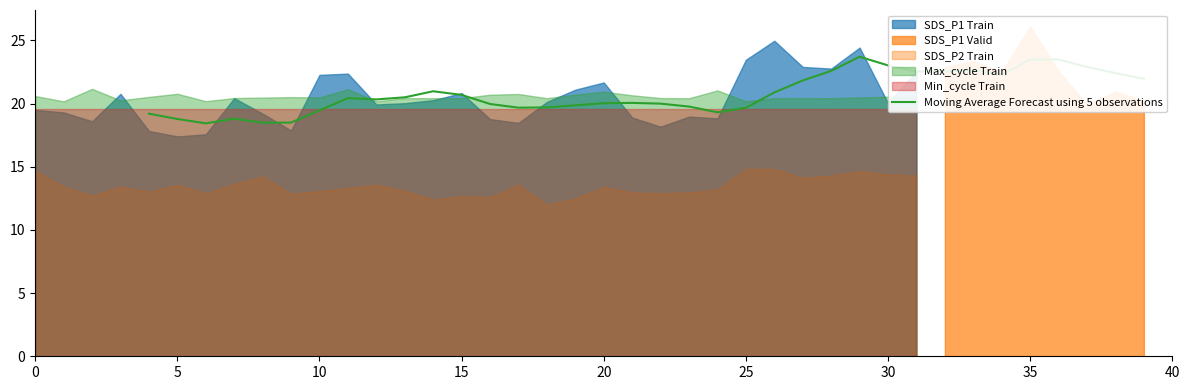

What is the value of the 8th point from the left?

20.4